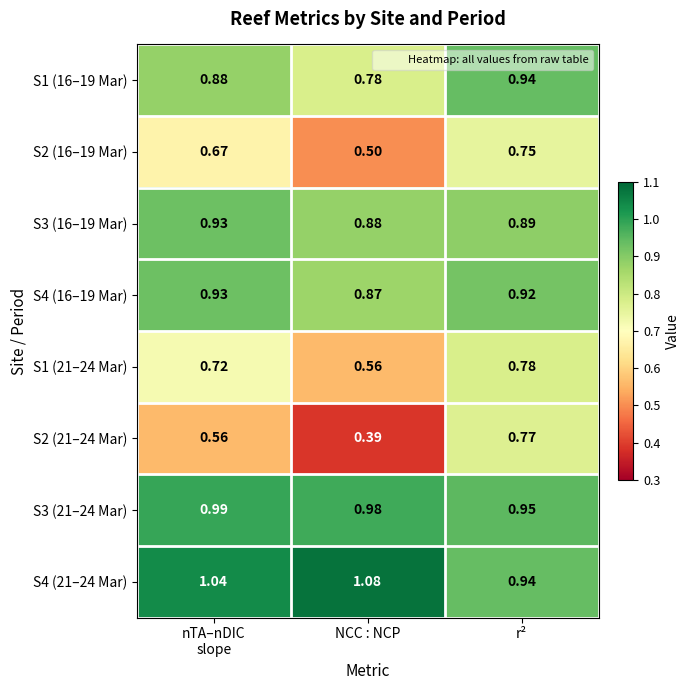

Where is S1 (21–24 Mar) nearest to the value 0?

NCC : NCP